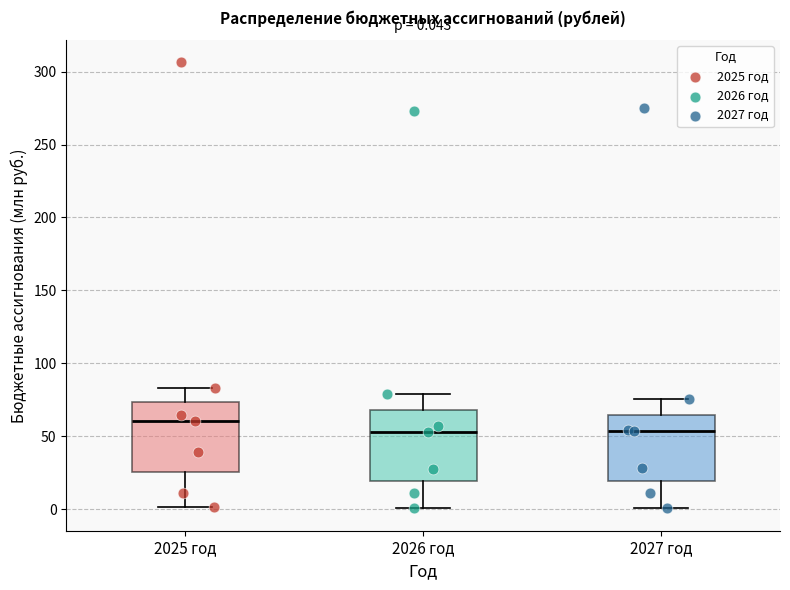

Which box's median line is the highest?

2025 год